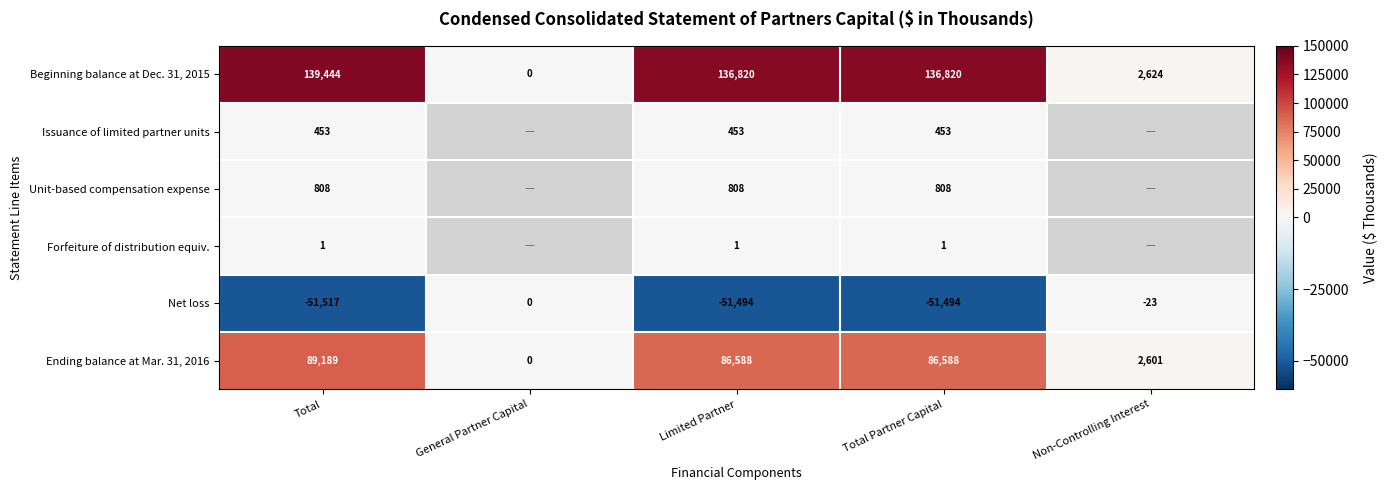

Which category has the highest value in the Ending balance at Mar. 31, 2016 series?

Total